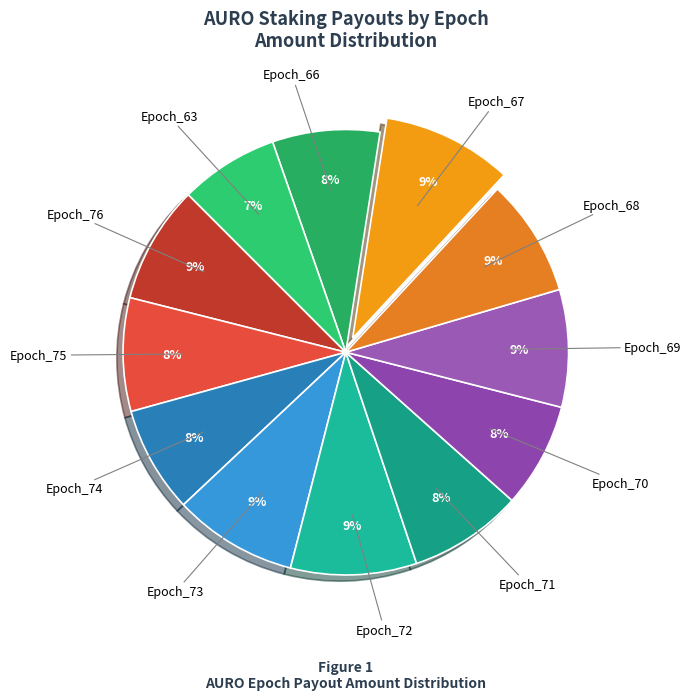

How many segments does this pie chart have?

12